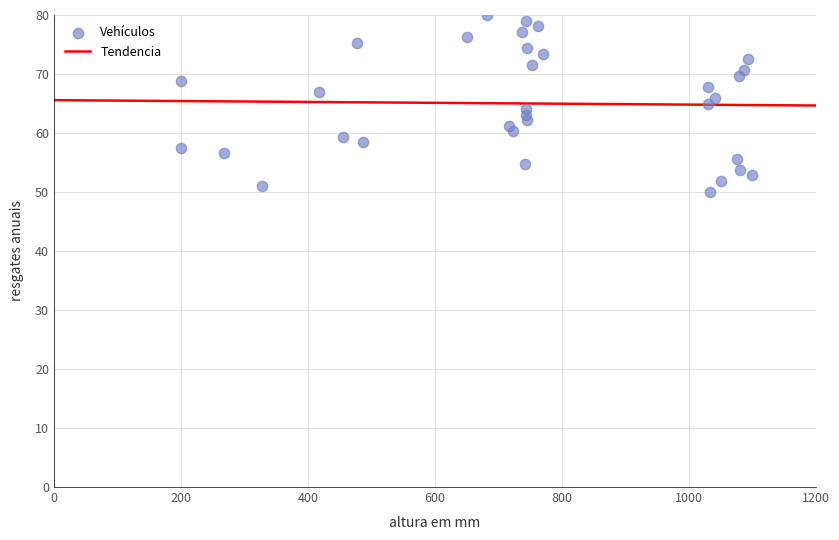

What is the range of X values (max minus min)?

900.0